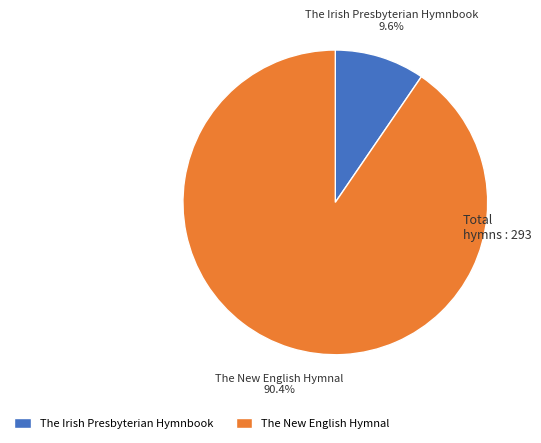

How many slices are in this pie chart?

2